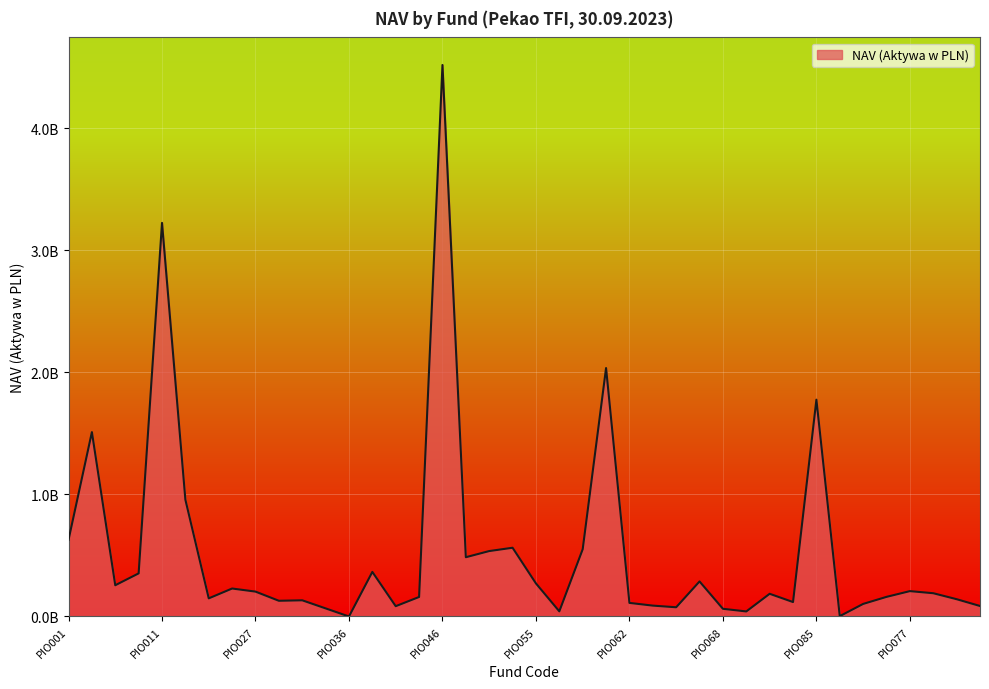

How many points are lower than both their immediate neighbors (excluding endpoints)?

11